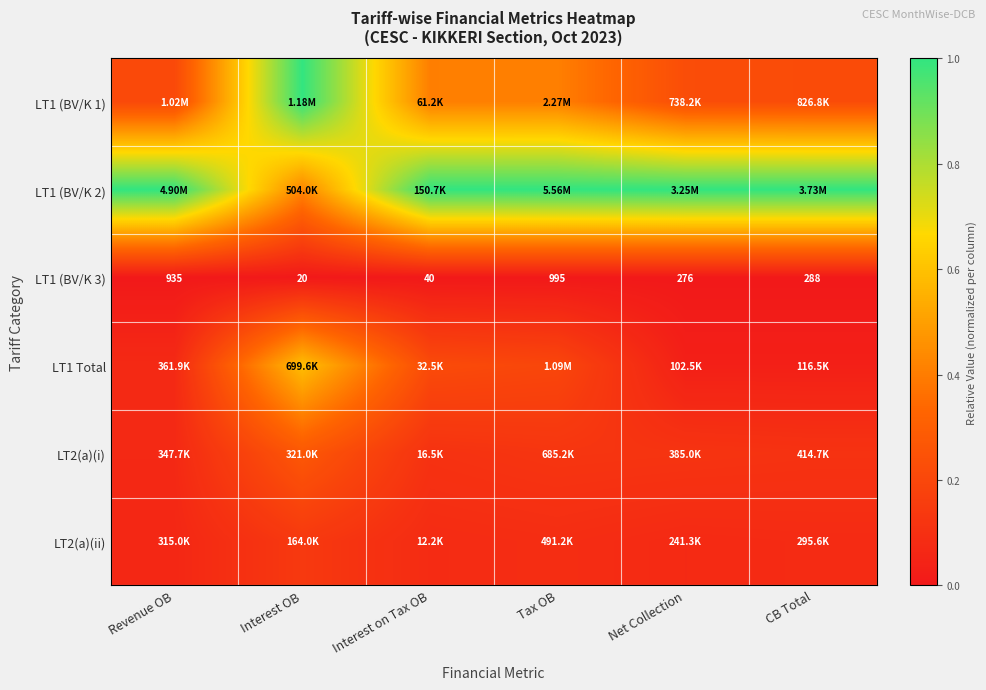

At which label does LT1 (BV/K 3) reach its minimum?

Interest OB